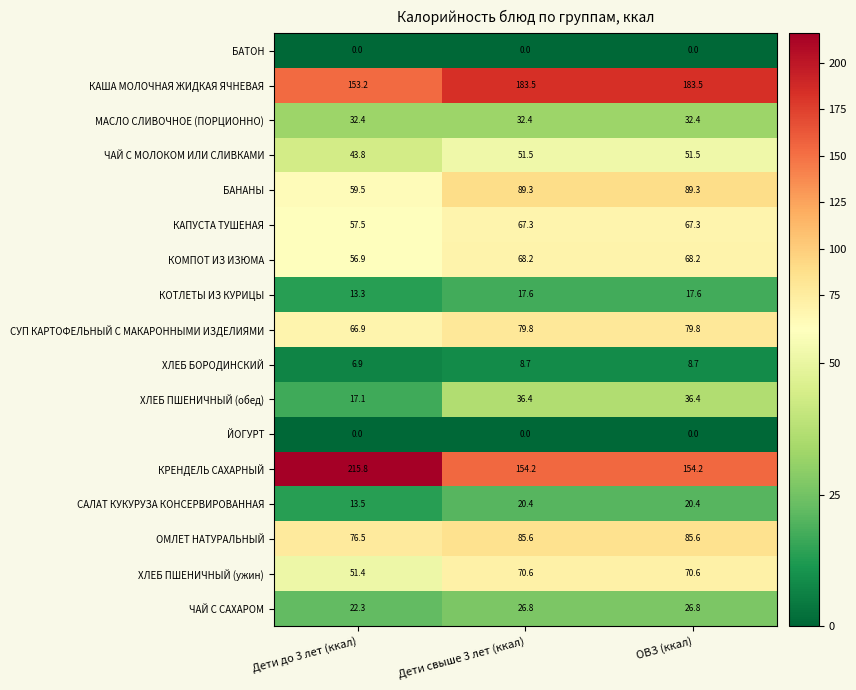

Is the value of КОТЛЕТЫ ИЗ КУРИЦЫ at Дети свыше 3 лет (ккал) greater than the value of МАСЛО СЛИВОЧНОЕ (ПОРЦИОННО) at Дети до 3 лет (ккал)?

No